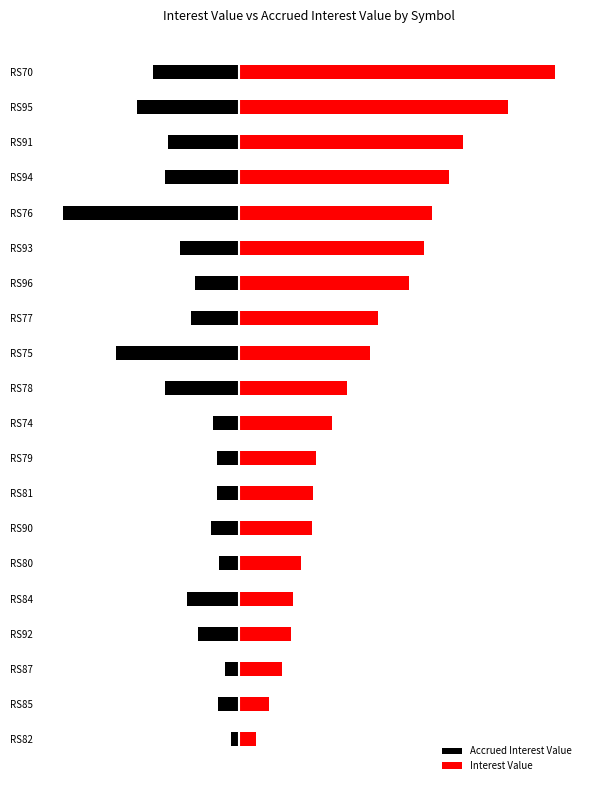

What is the difference between the maximum and minimum values in the Interest Value series?

48.5